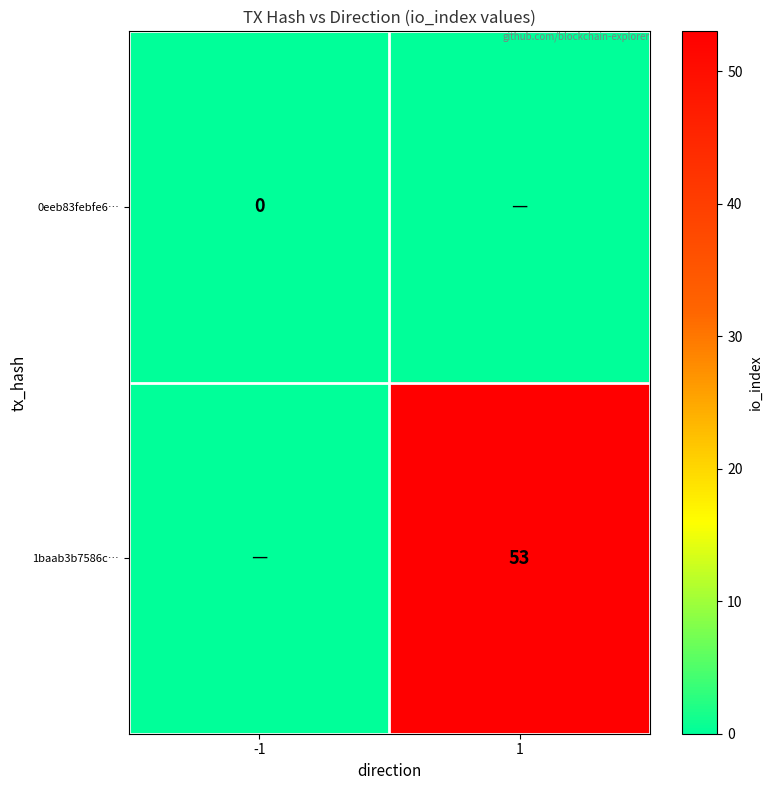

The 1baab3b7586c… series shows 94 at 1. True or false?

False